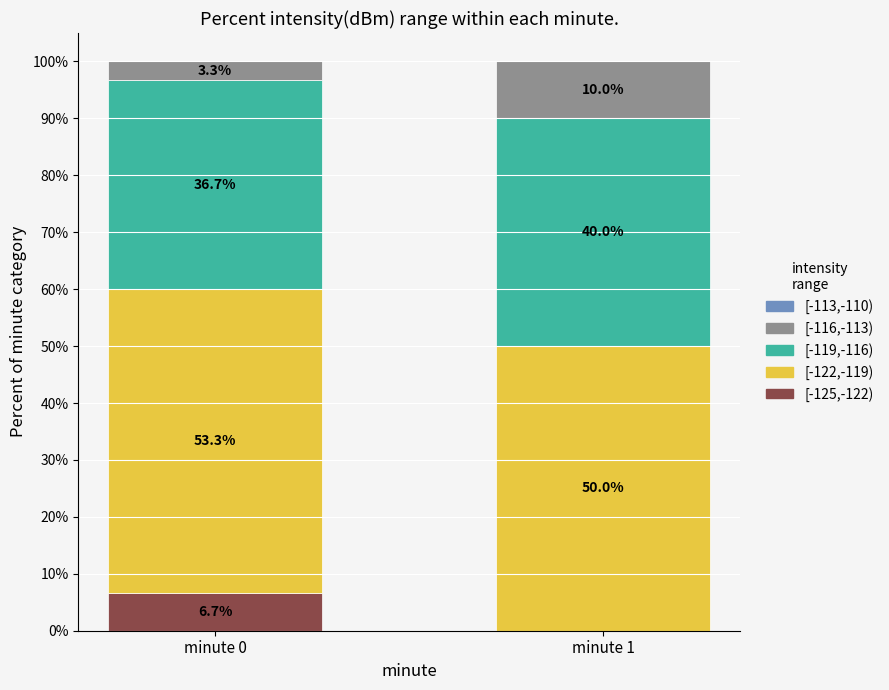

At which label is [-125,-122) closest to 3?

minute 1